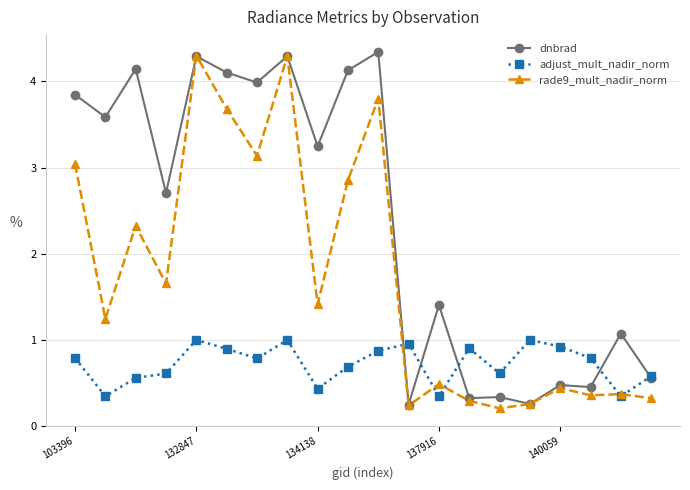

True or false: dnbrad has more than 1 points higher than both neighbors.

True